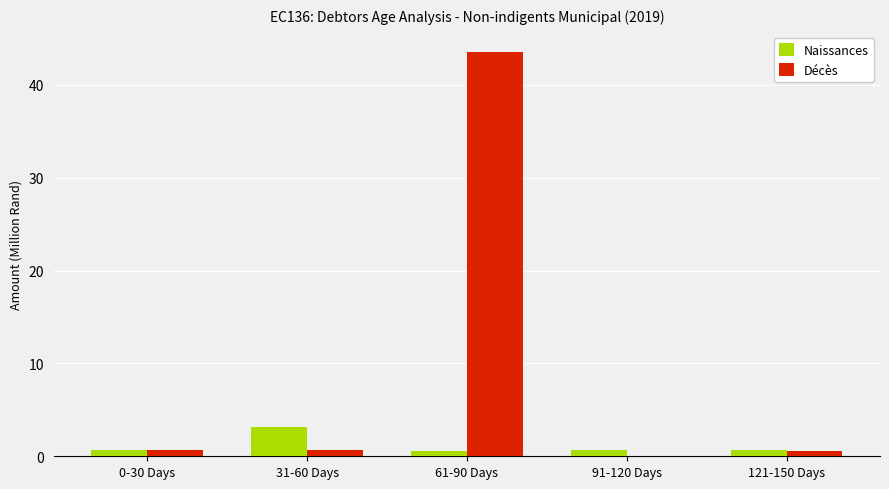

Which label corresponds to the largest value in the chart?

61-90 Days